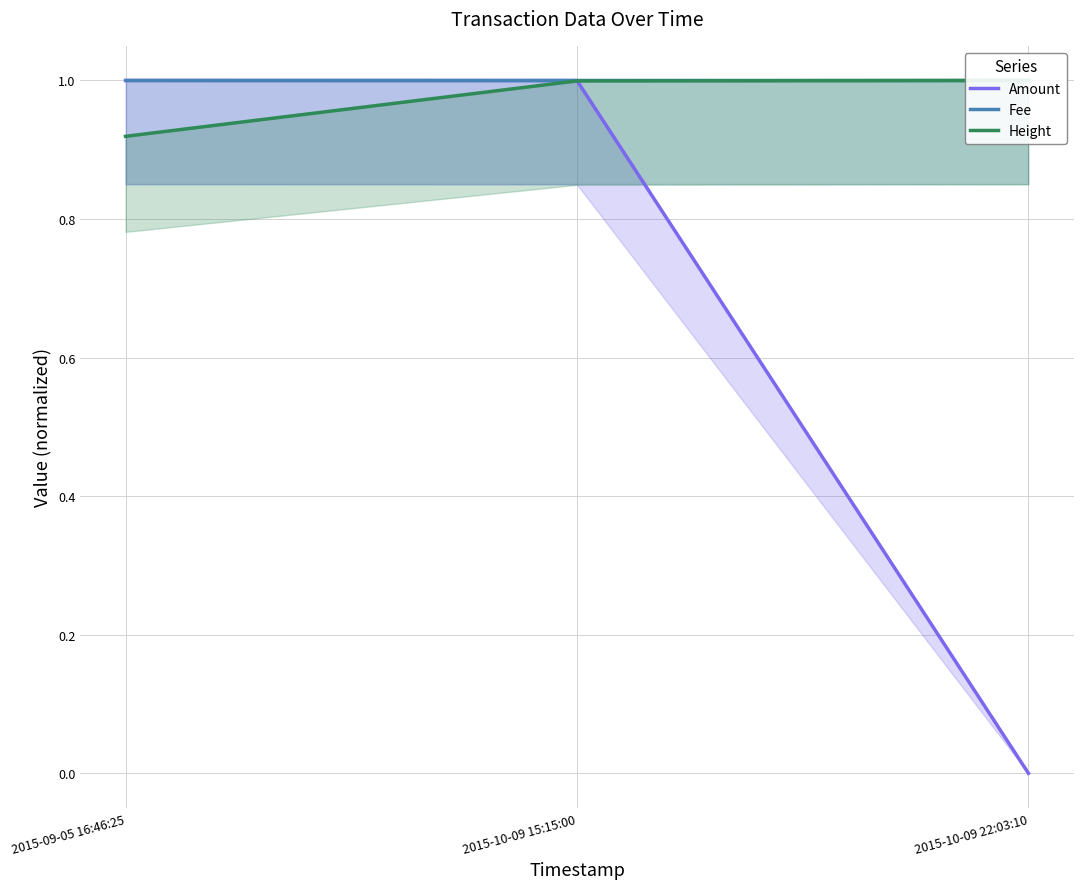

At which category does the chart reach its minimum across all series?

2015-10-09 22:03:10